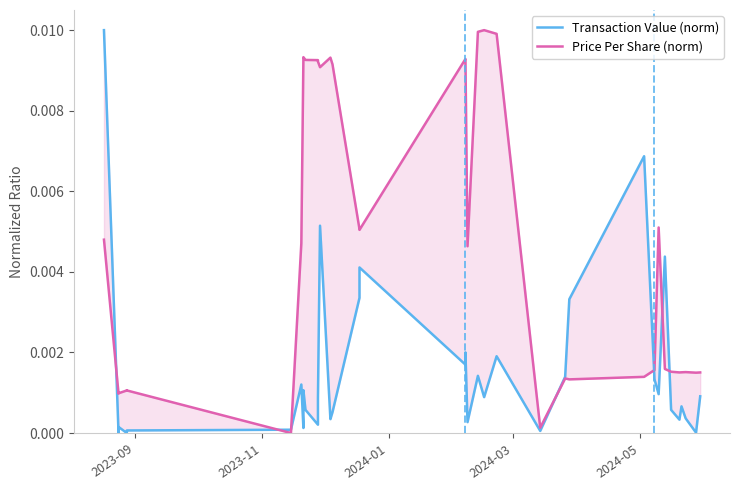

What is the sum of all Price Per Share (norm) values?

0.2